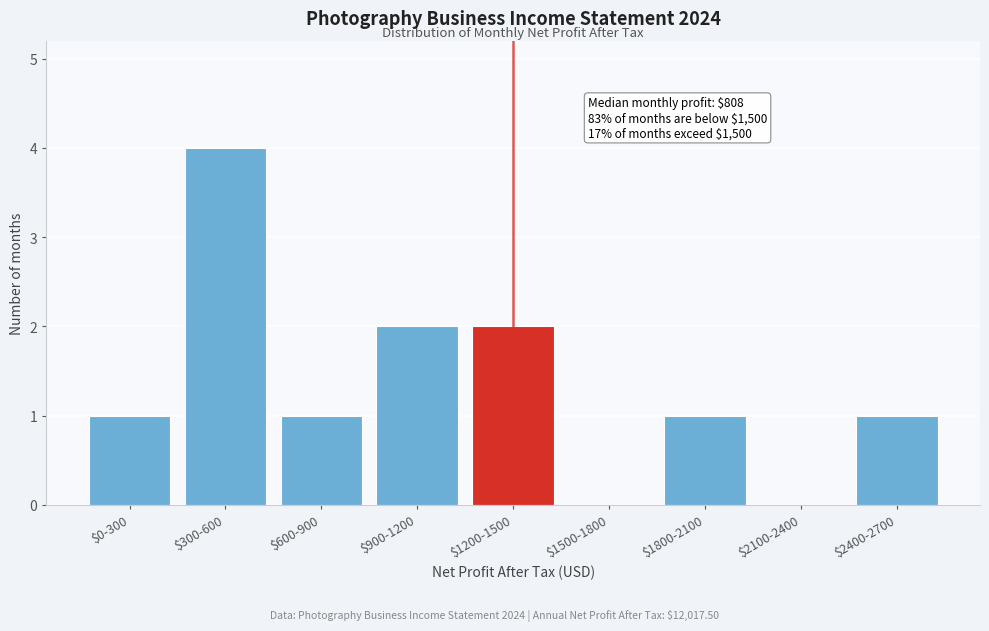

The chart shows a value of 2 at $0-300. True or false?

False